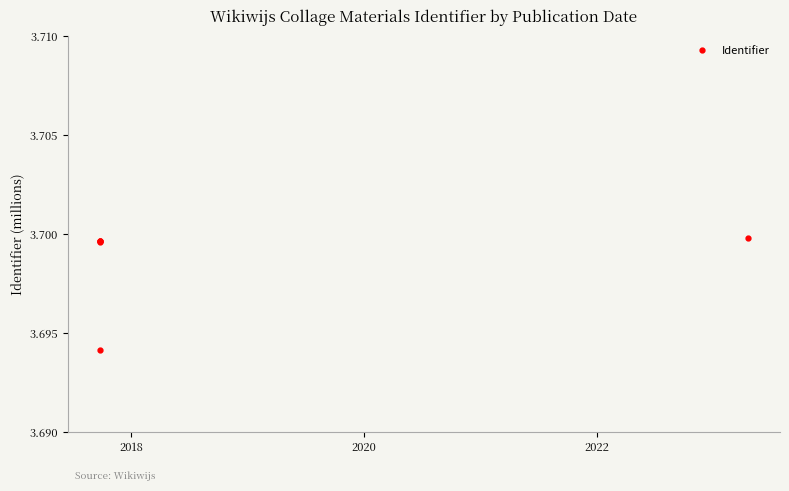

What is the sum of all values?

22.2